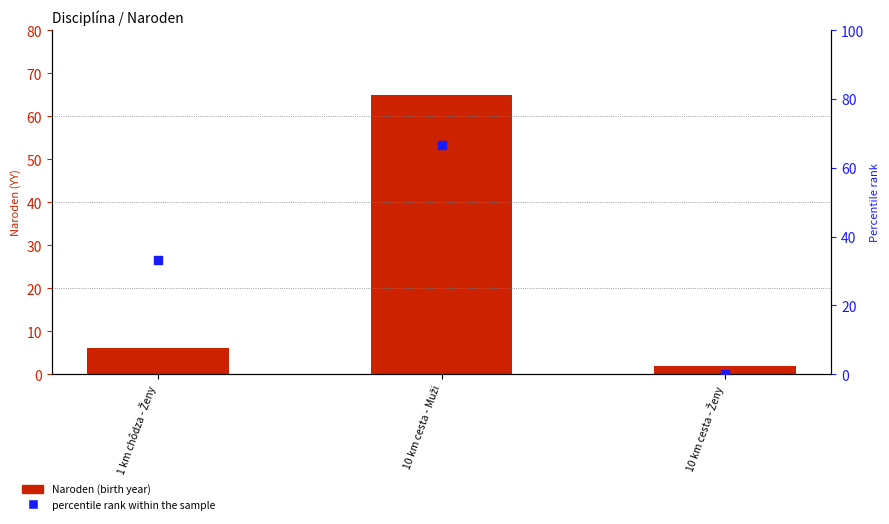

Which series has the largest Y range (max minus min)?

percentile rank within the sample